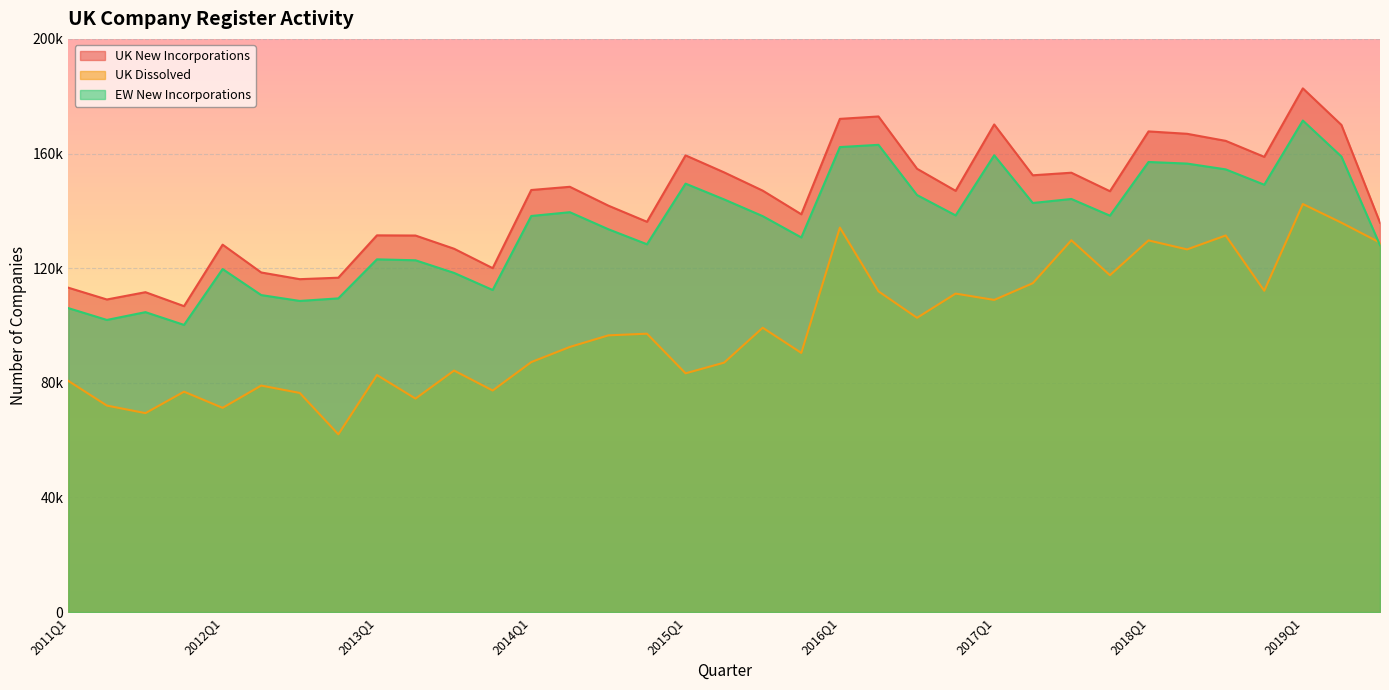

What is the sum of the EW New Incorporations values at 2016Q1 and 2013Q4?

274635